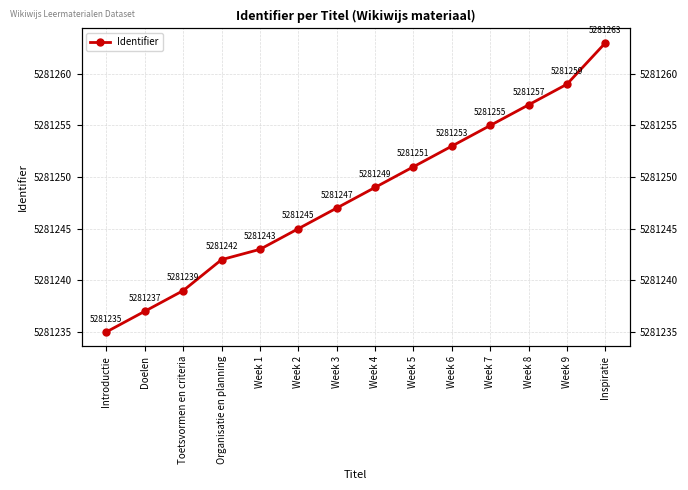

Which has a higher value, Inspiratie or Week 2?

Inspiratie